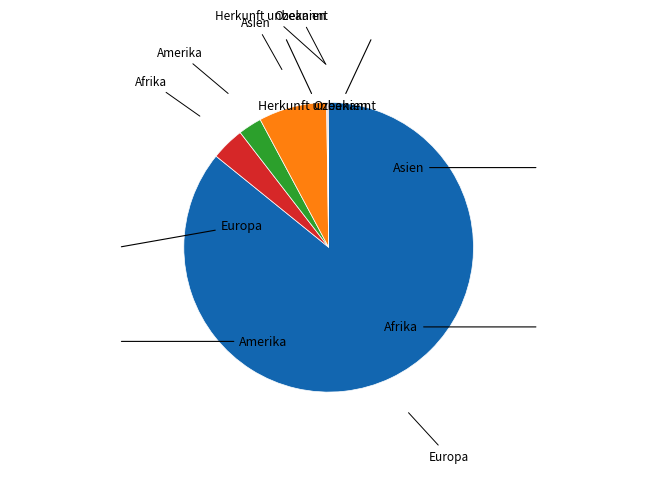

Does any single category account for the majority?

Yes